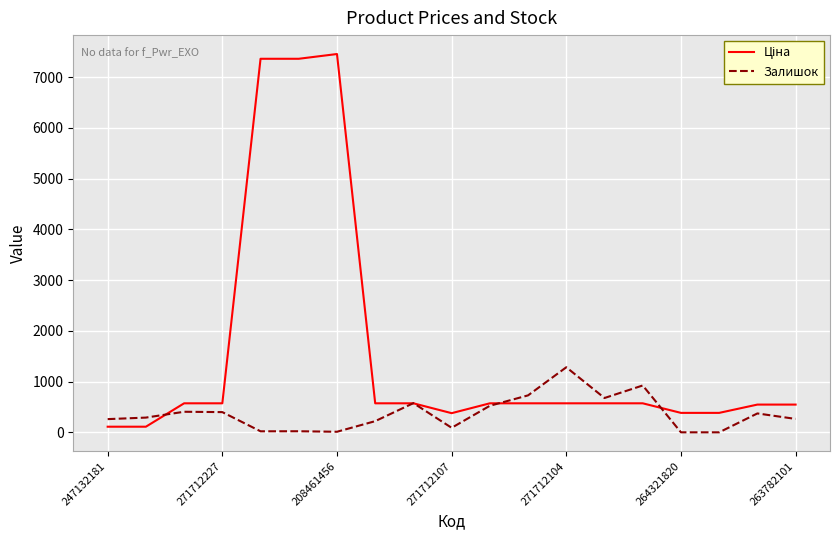

What is the maximum value shown in the chart?

7453.8